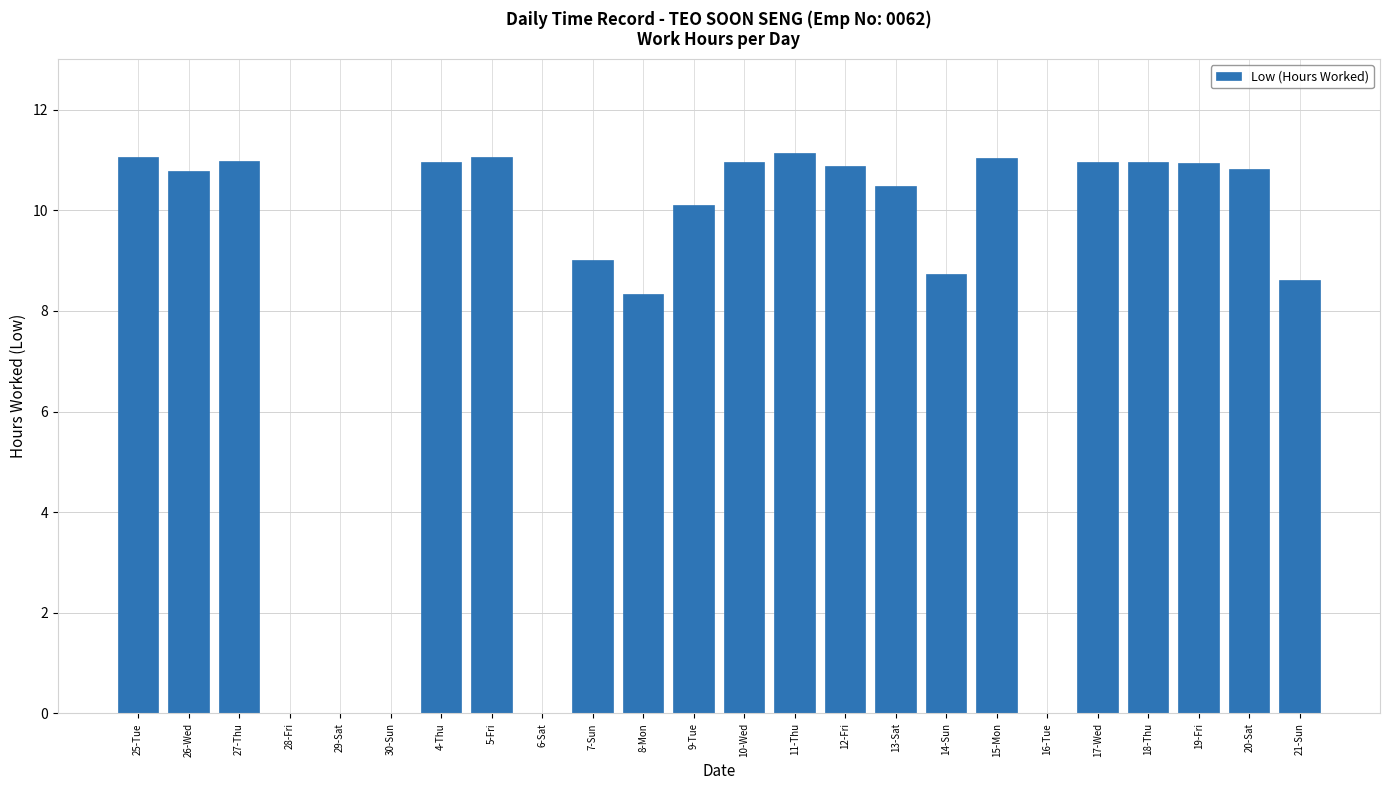

Approximately how many times larger is the value at 13-Sat compared to 19-Fri?

1.0